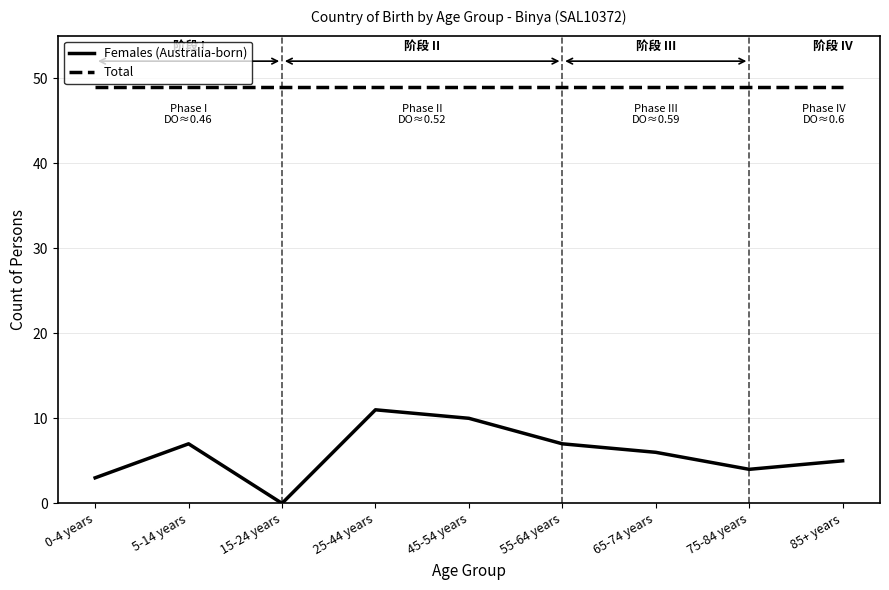

What is the lowest value of the Total series?

49